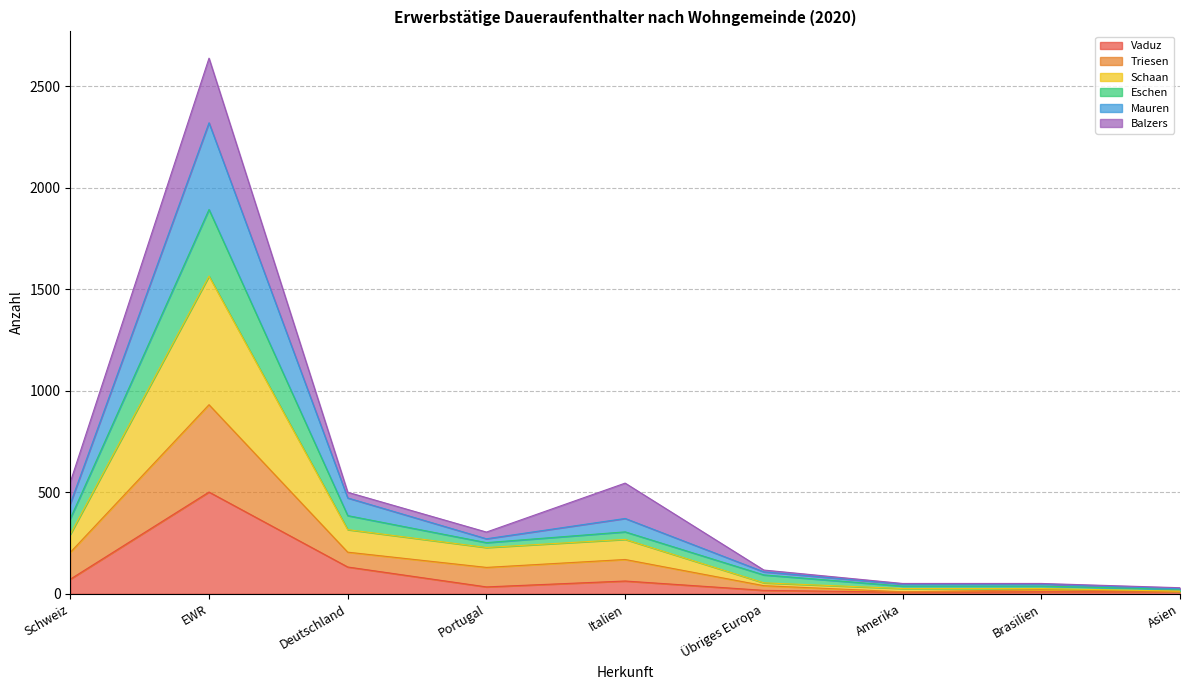

At which label does Vaduz reach its peak?

EWR